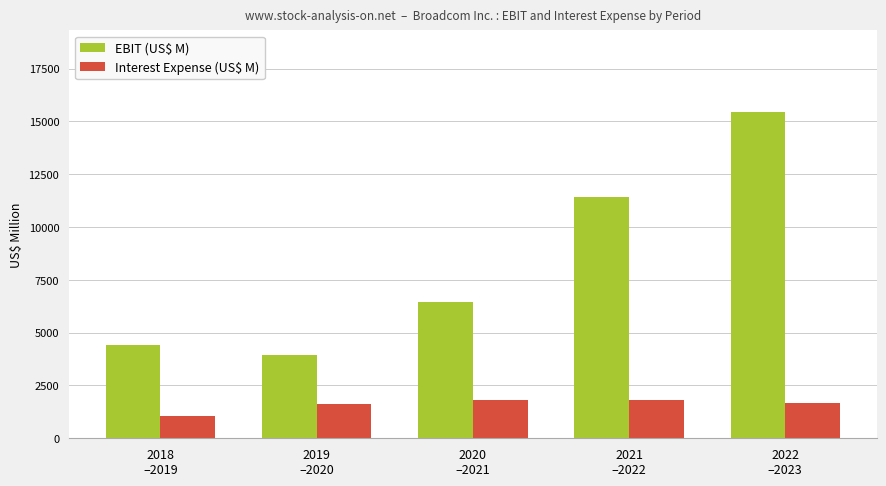

What is the label of the 2nd bar from the right?

2021
–2022